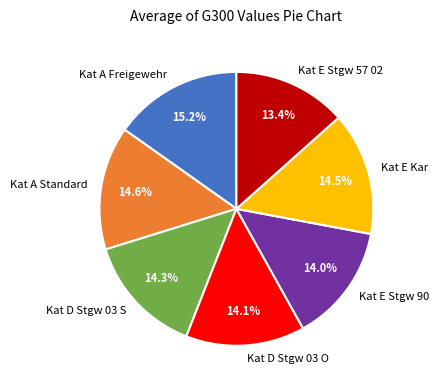

Which slice is the smallest?

Kat E Stgw 57 02